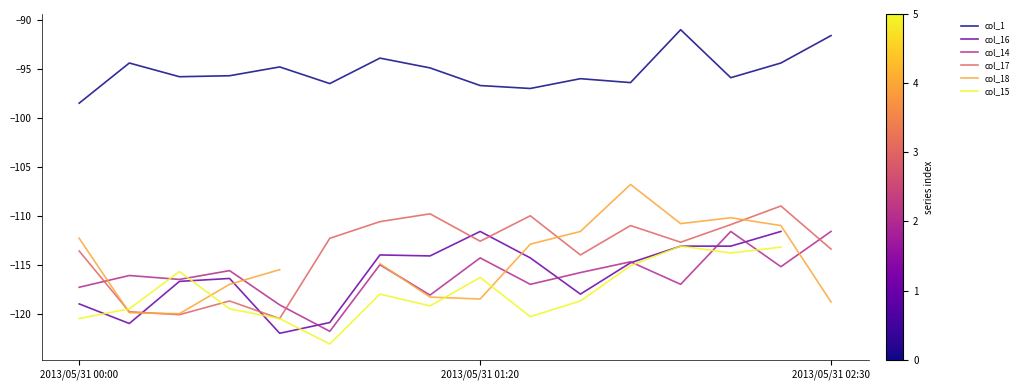

What is the maximum value for col_14?

-111.6